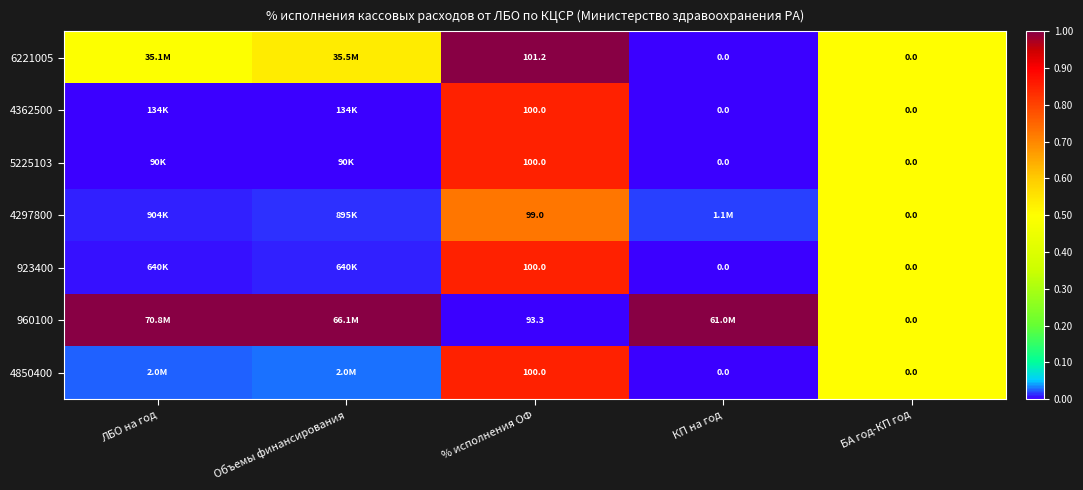

What is the spread (max minus min) of values at Объемы финансирования?

1.0